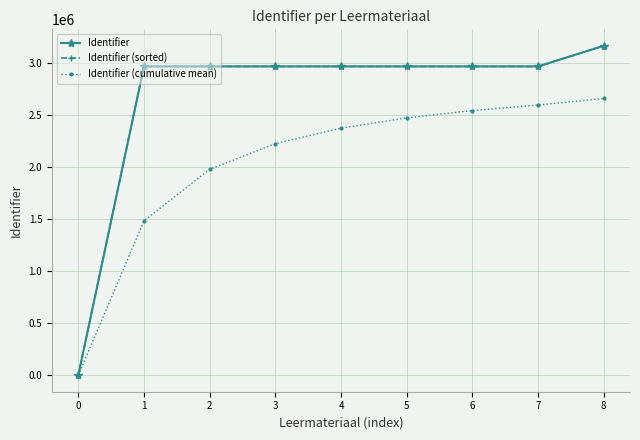

Reading right to left, what are all the values shown in this chart?

Identifier: 8=3164505.0	7=2966385.0	6=2966383.0	5=2966381.0	4=2966379.0	3=2966377.0	2=2966373.0	1=2966372.0	0=0.0
Identifier (sorted): 8=3164505.0	7=2966385.0	6=2966383.0	5=2966381.0	4=2966379.0	3=2966377.0	2=2966373.0	1=2966372.0	0=0.0
Identifier (cumulative mean): 8=2658795.0	7=2595581.2	6=2542609.3	5=2471980.3	4=2373100.2	3=2224780.5	2=1977581.7	1=1483186.0	0=0.0